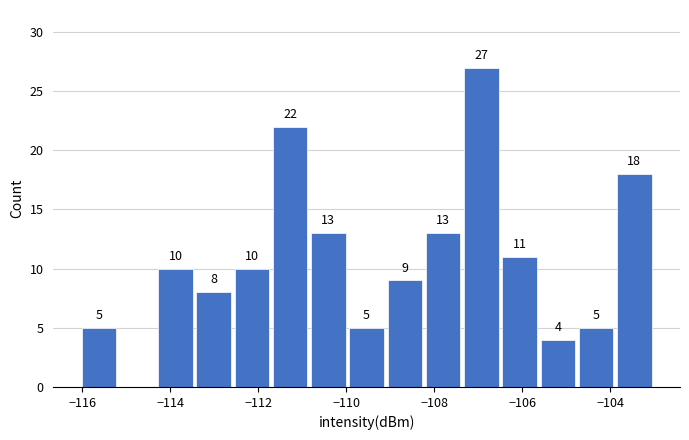

Over which range of the x-axis is the bar tallest?

-107.4 to -106.4